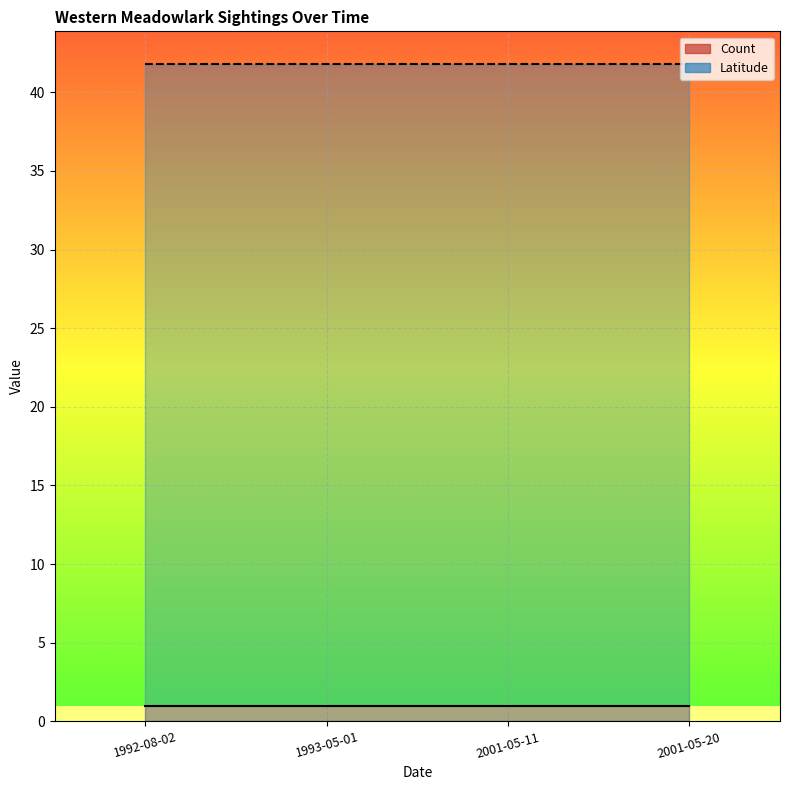

The value of Count at 1993-05-01 is 1.0. True or false?

True